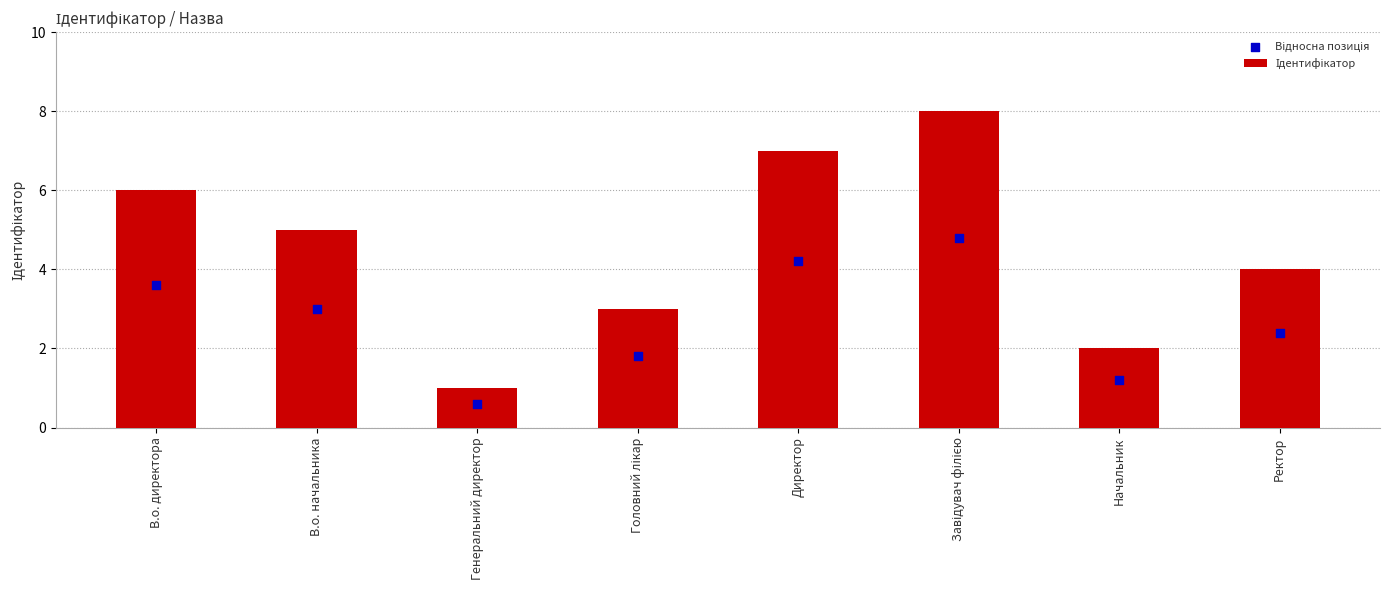

What are all the series names shown in the legend?

Ідентифікатор, Відносна позиція